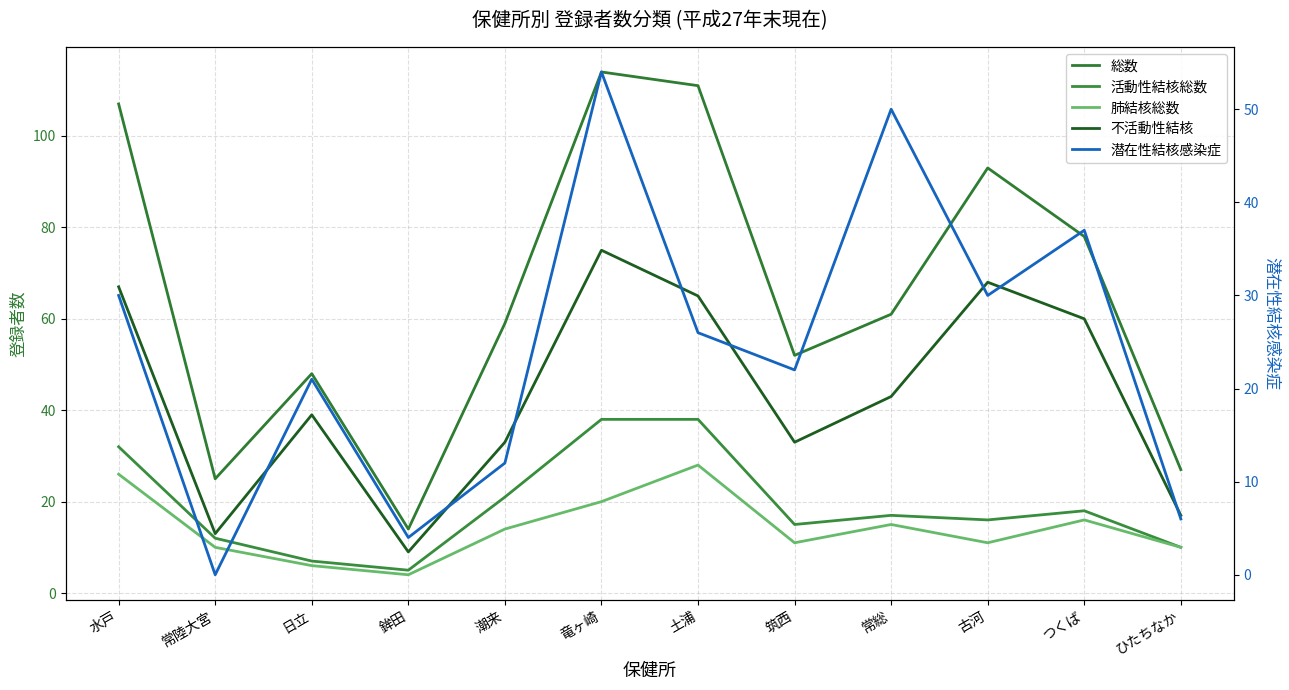

At which label is 総数 closest to 64?

常総